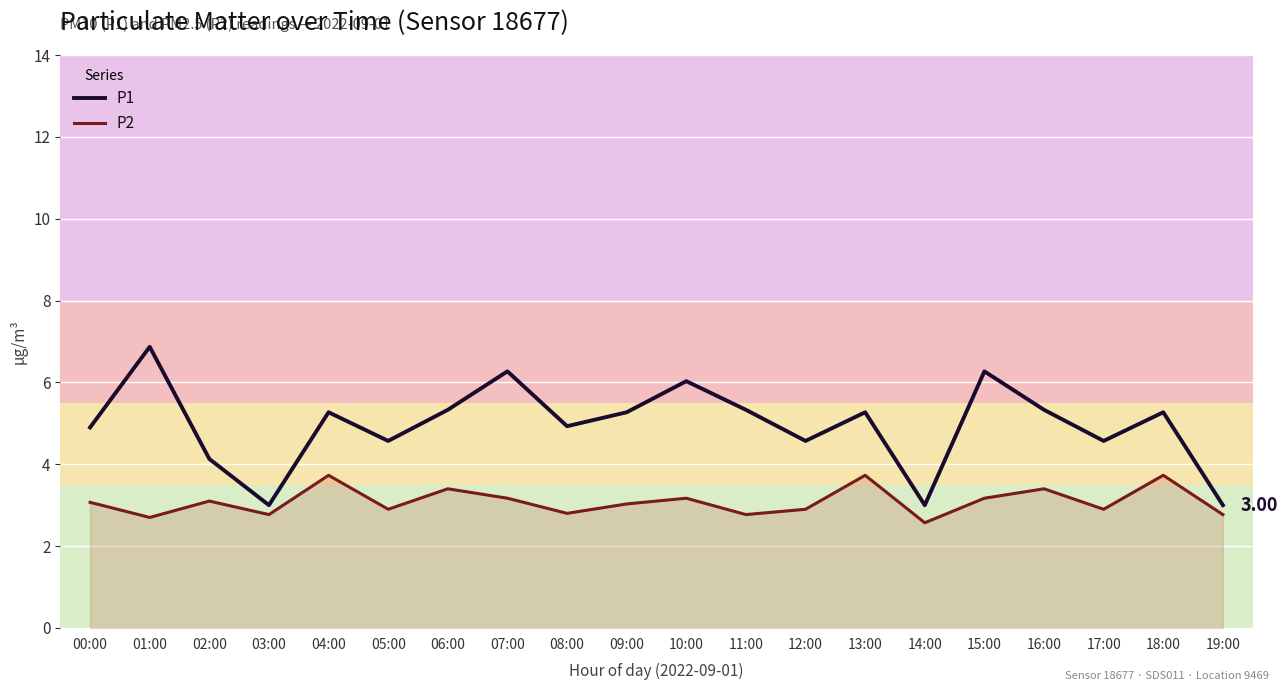

At which label is P1 closest to 4?

02:00